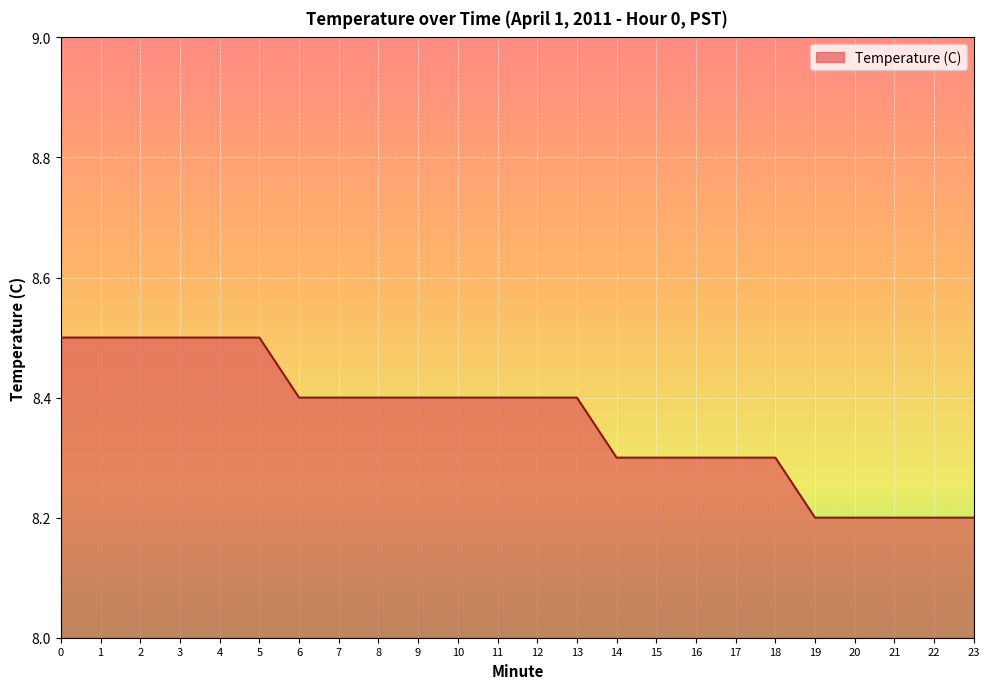

Is it true that the value at 11 is 2.2?

False